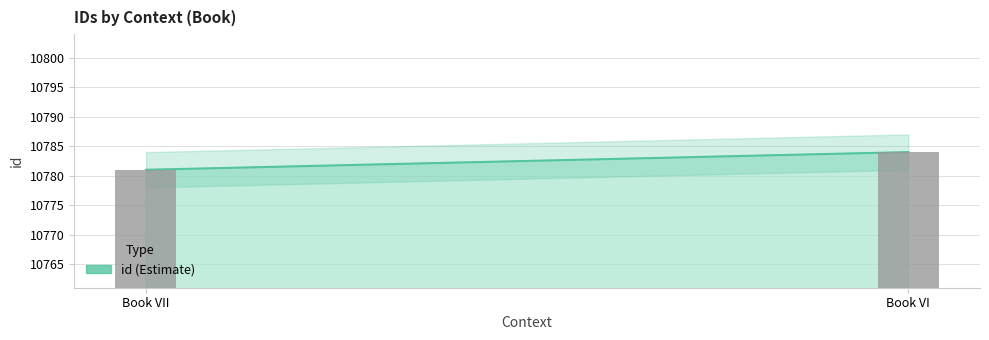

Rank the categories by value from highest to lowest.

Book VI, Book VII